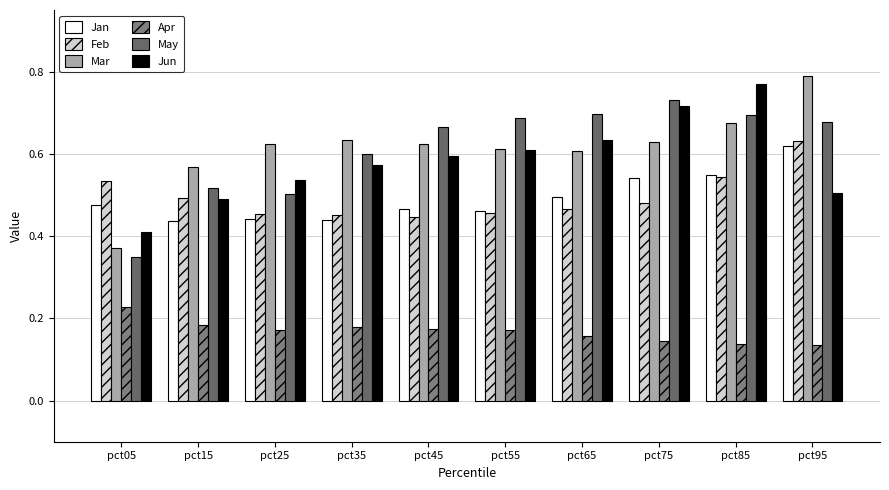

What is the sum of the Mar values at pct95 and pct75?

1.4